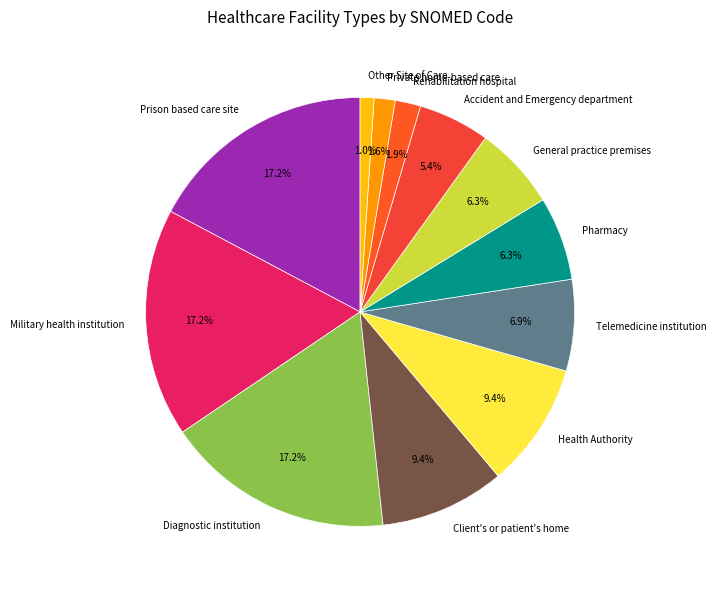

Which has a higher value, Accident and Emergency department or General practice premises?

General practice premises